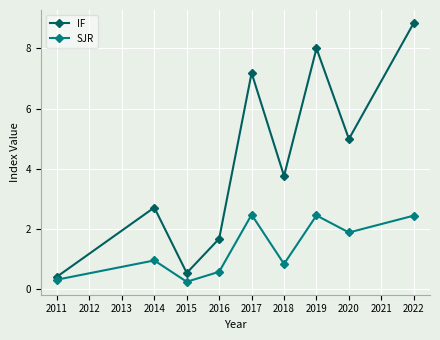

At which category does IF reach its first local peak?

2014